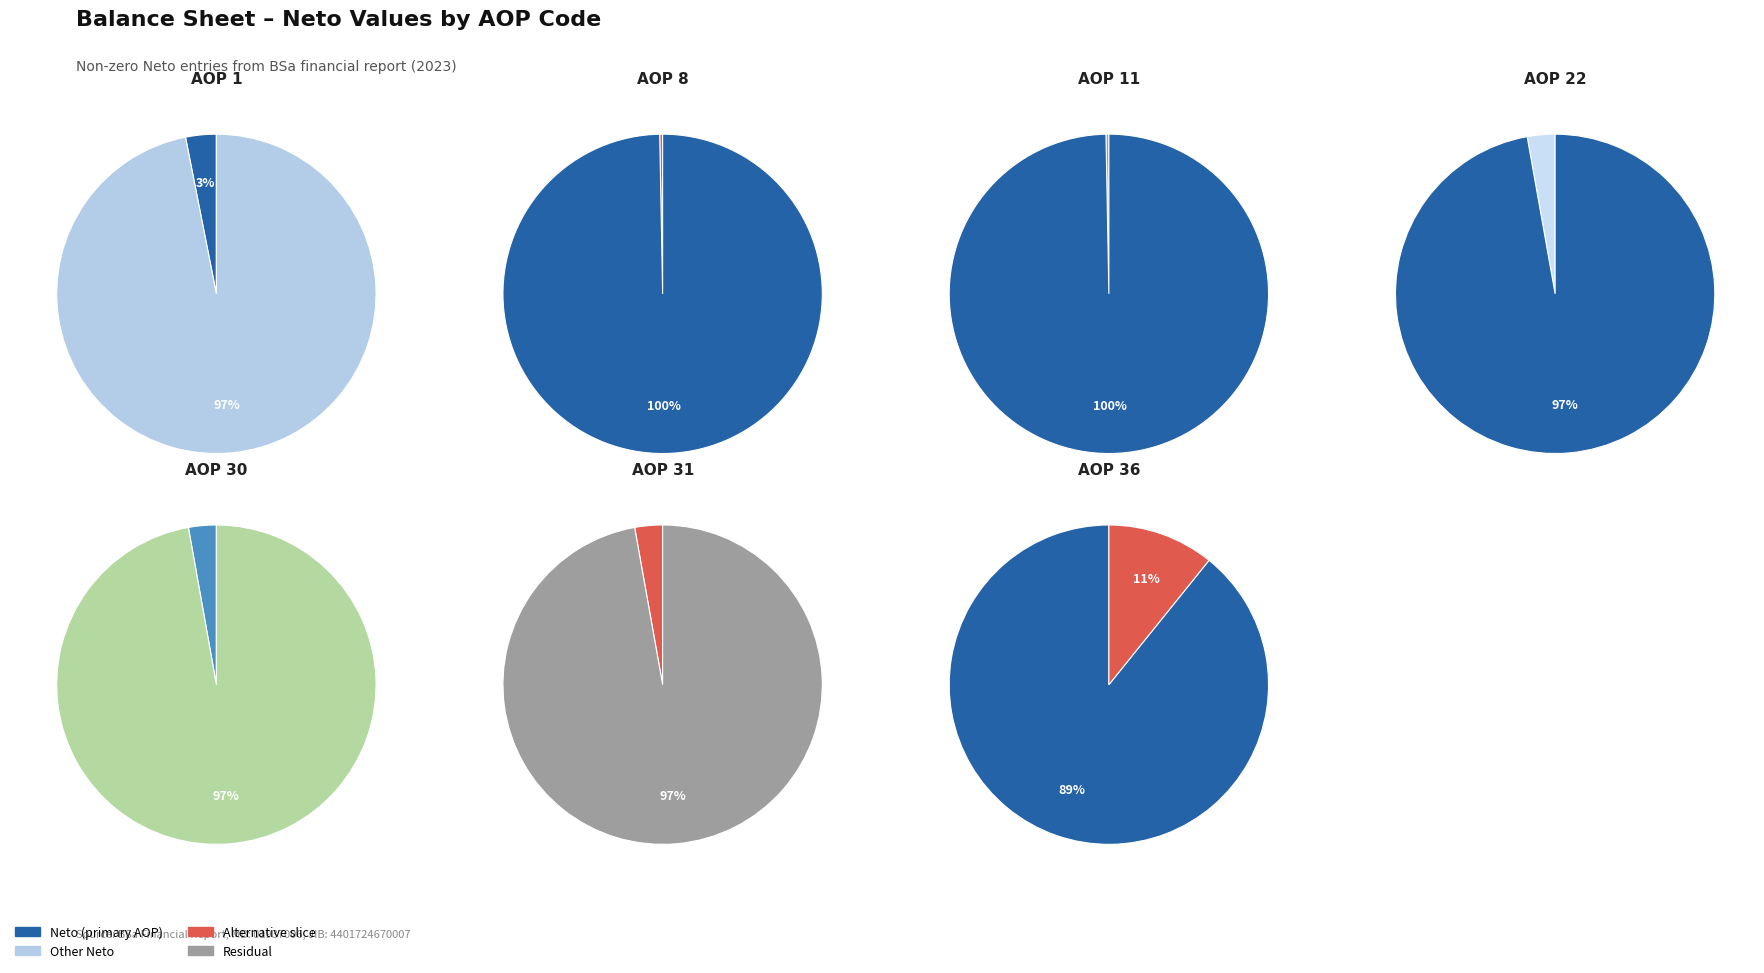

To the nearest percent, what percentage of the pie is AOP 22?

3%